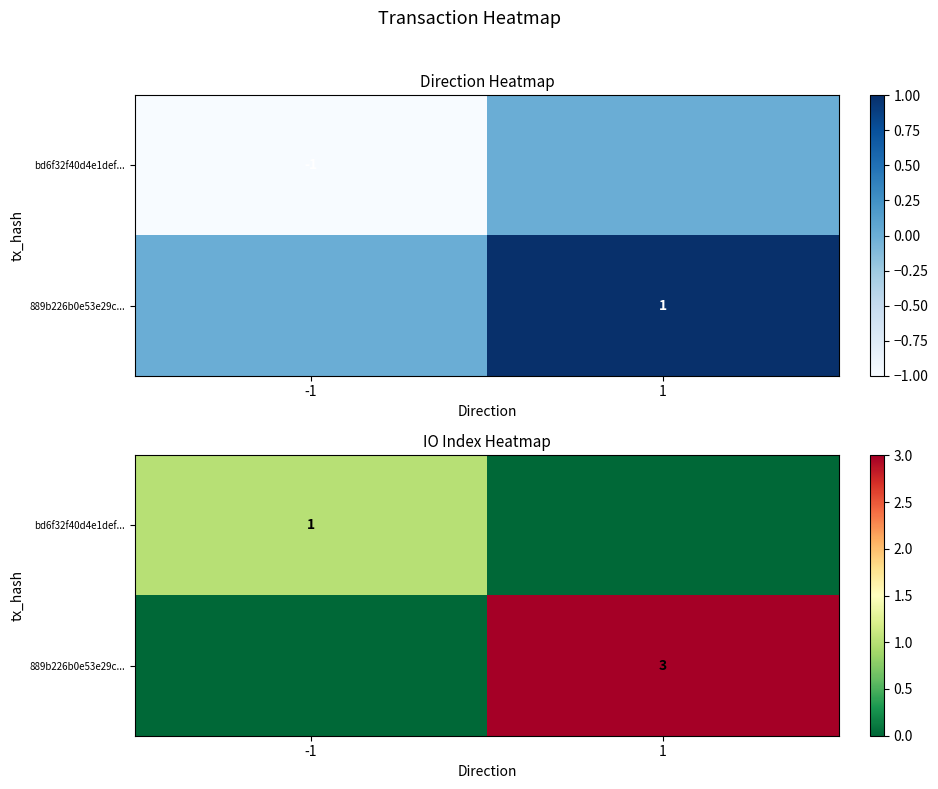

How many values in the 889b226b0e53e29c... series are below 3?

1